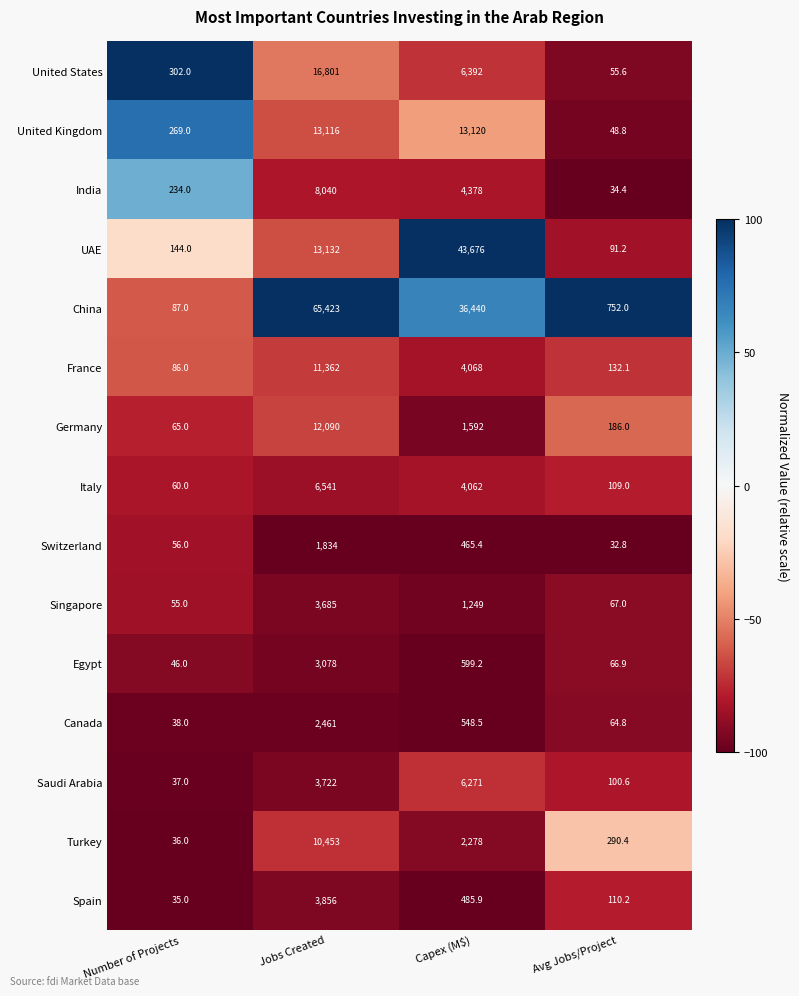

What is the maximum value shown in the chart?

65423.0